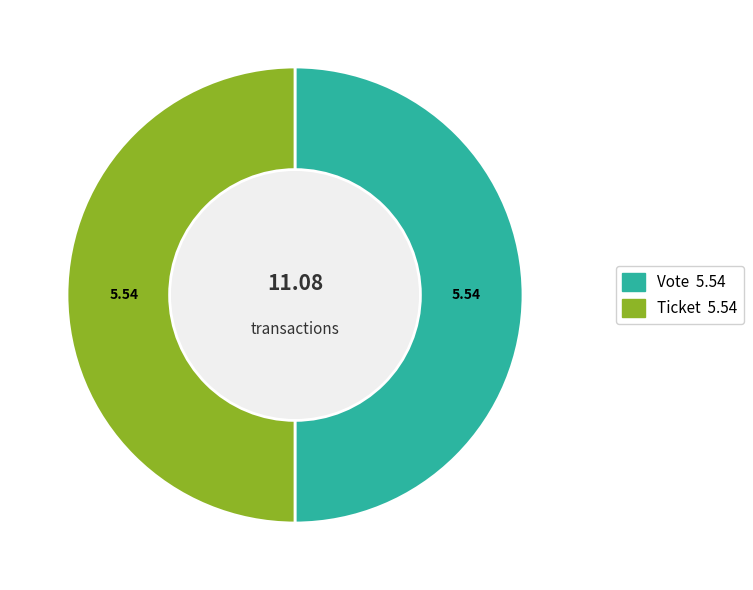

Approximately how many times larger is the value at Vote compared to Ticket?

1.0